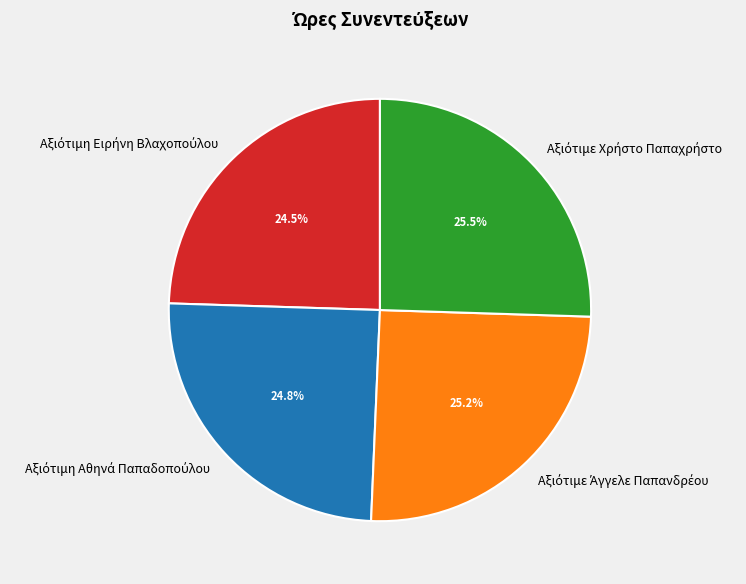

Is there any slice that represents more than half of the pie?

No